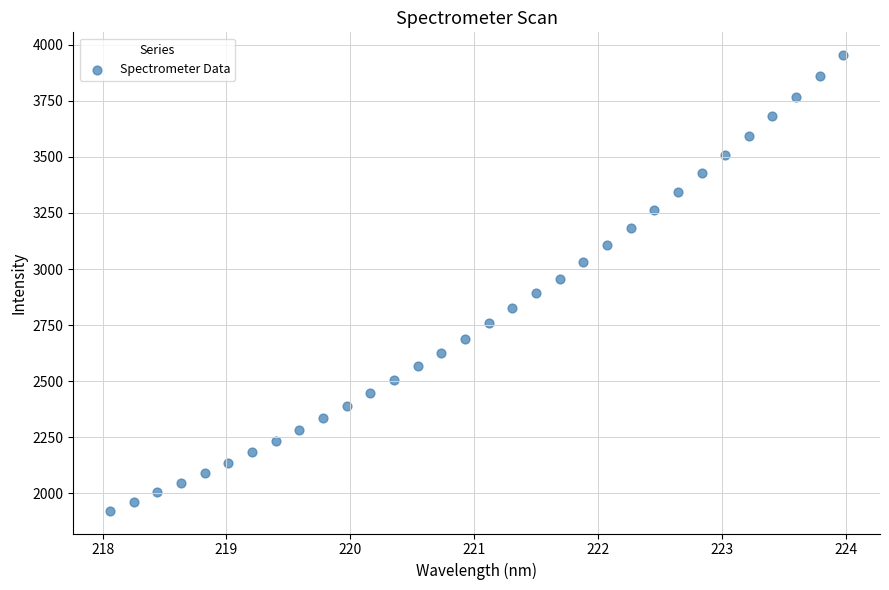

What is the range of Y values (max minus min)?

2031.0